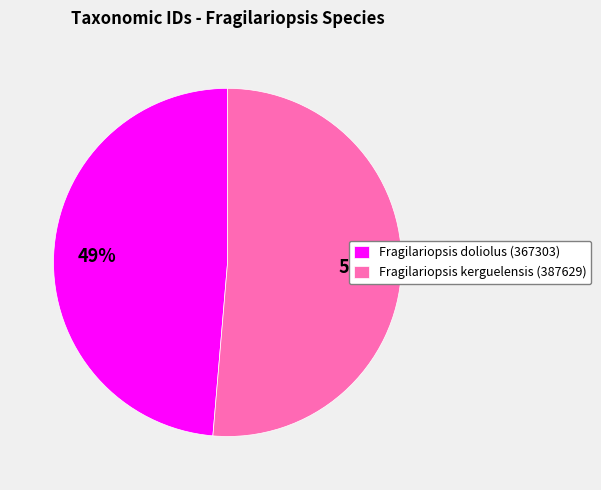

To the nearest percent, what is the average slice percentage?

50%